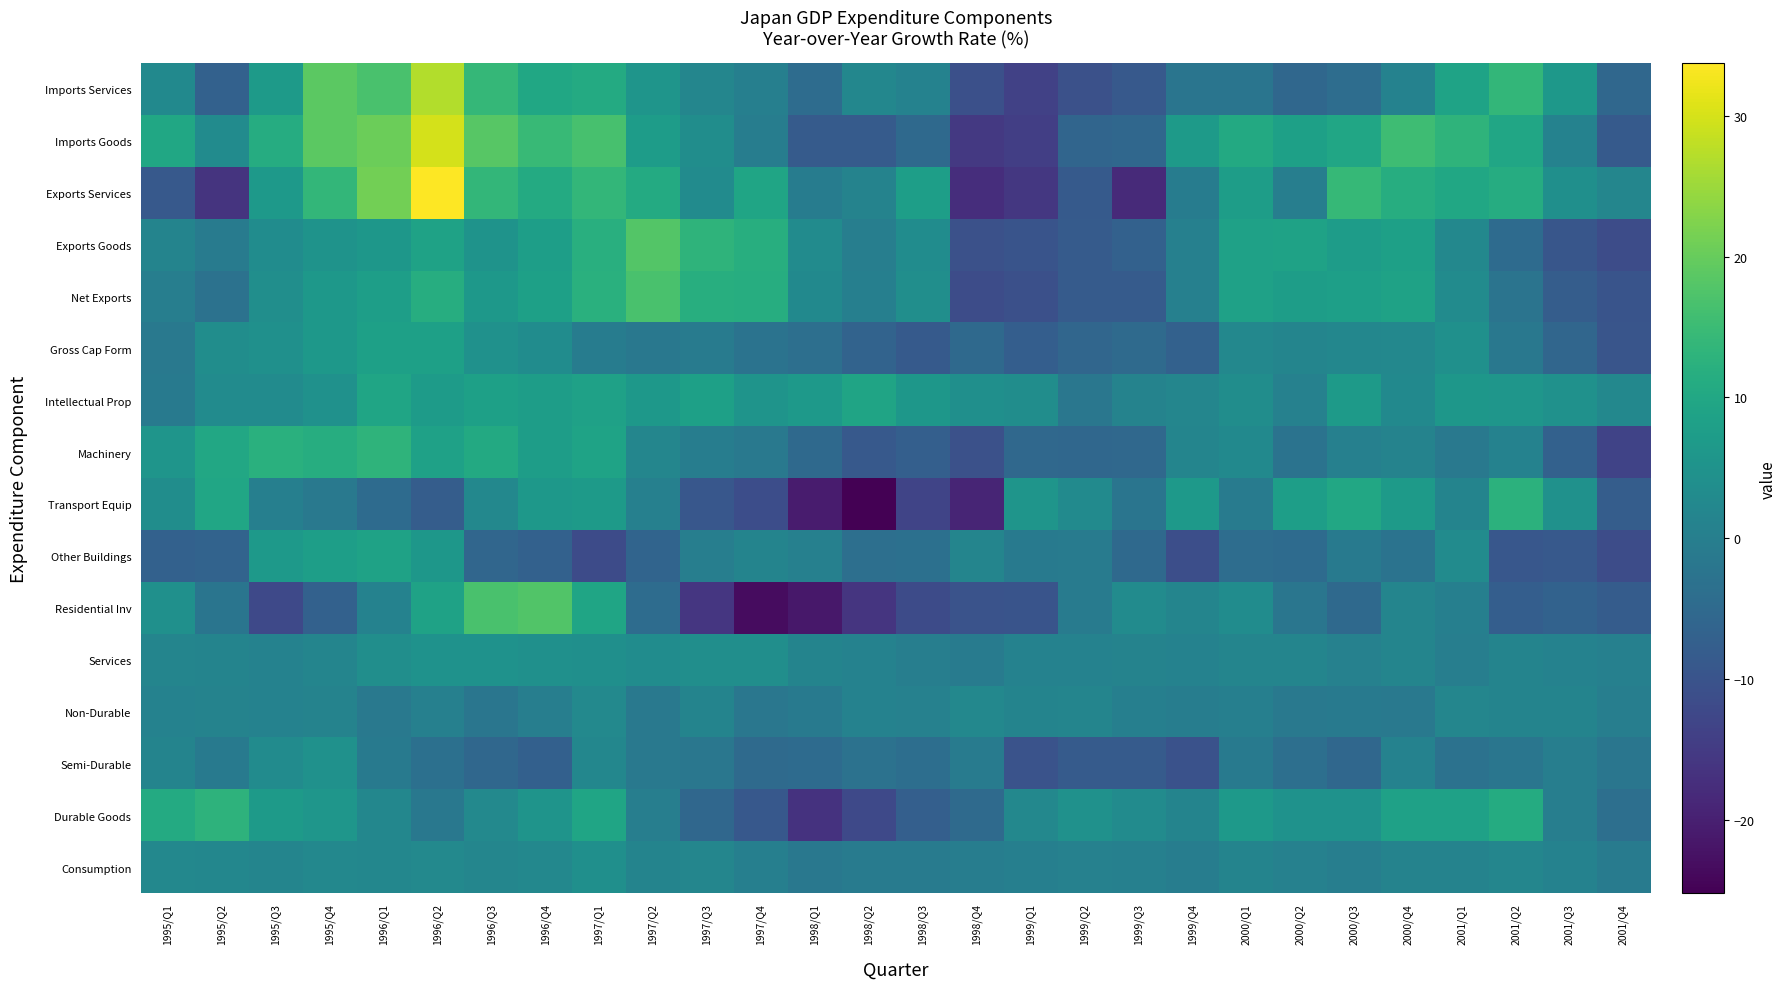

Rank the series by their maximum value, from highest to lowest.

Exports Services, Imports Goods, Imports Services, Exports Goods, Residential Inv, Net Exports, Machinery, Durable Goods, Transport Equip, Intellectual Prop, Other Buildings, Gross Cap Form, Services, Semi-Durable, Consumption, Non-Durable